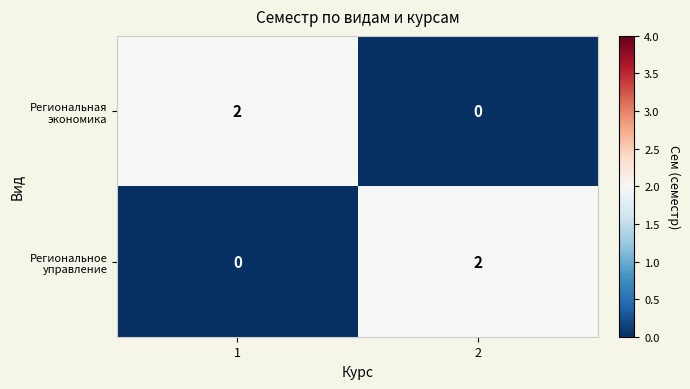

Is the value of Региональное управление at 1 greater than the value of Региональная экономика at 1?

No